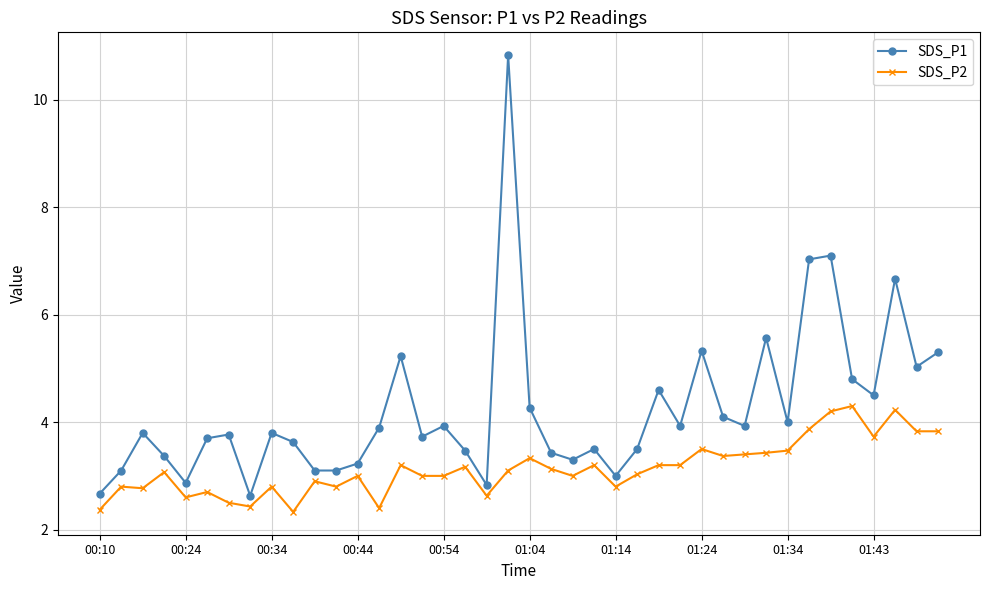

True or false: SDS_P2 has more than 0 interior local peaks.

True